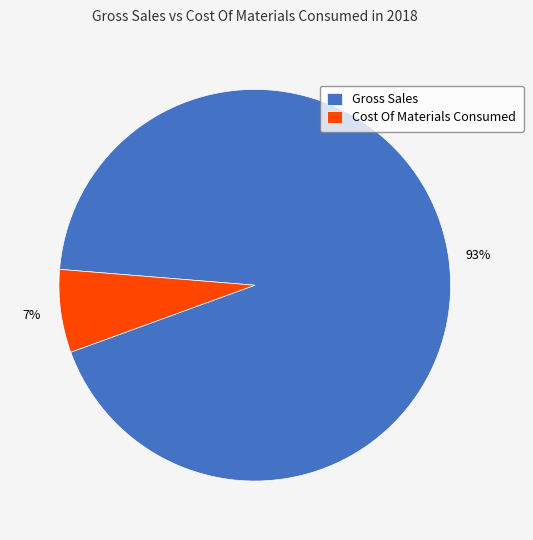

How many slices are in this pie chart?

2